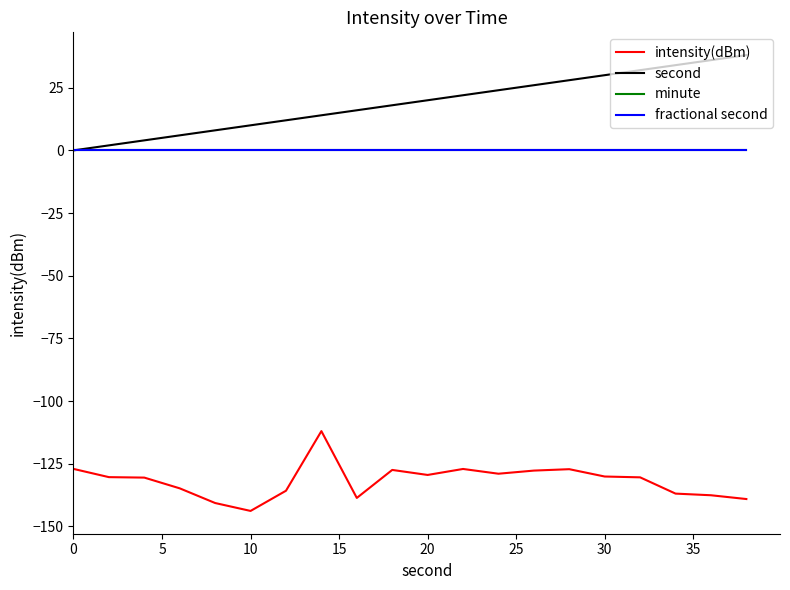

Is this an area chart (filled region under the line)?

No